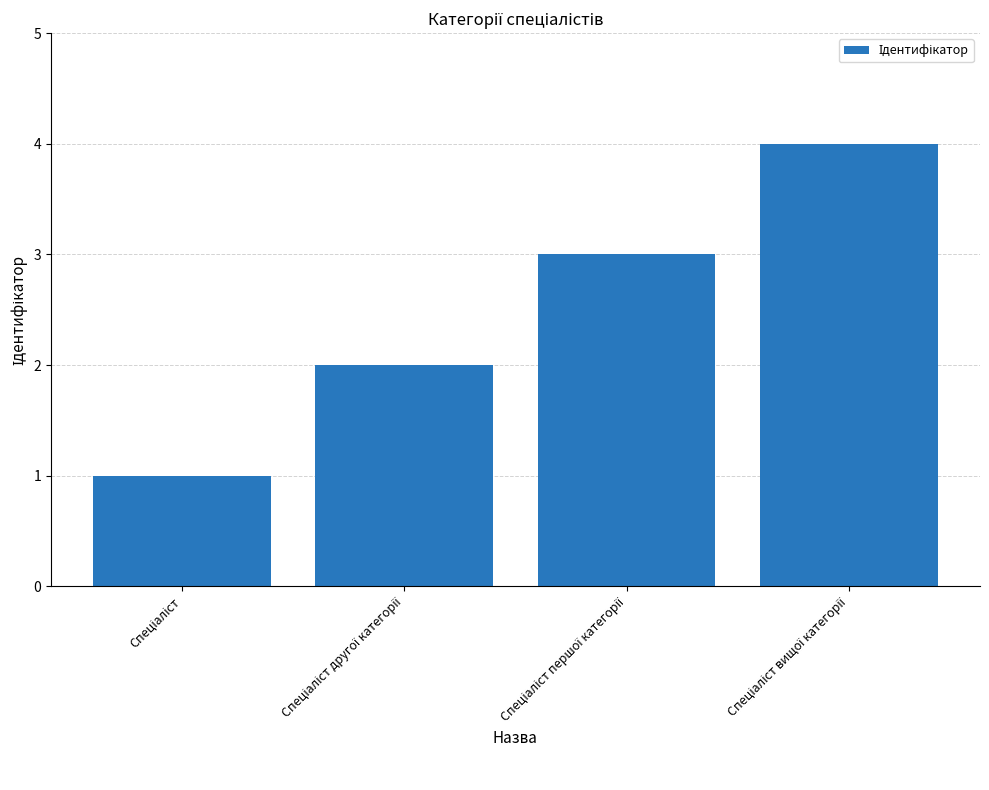

How many bars are there in total?

4